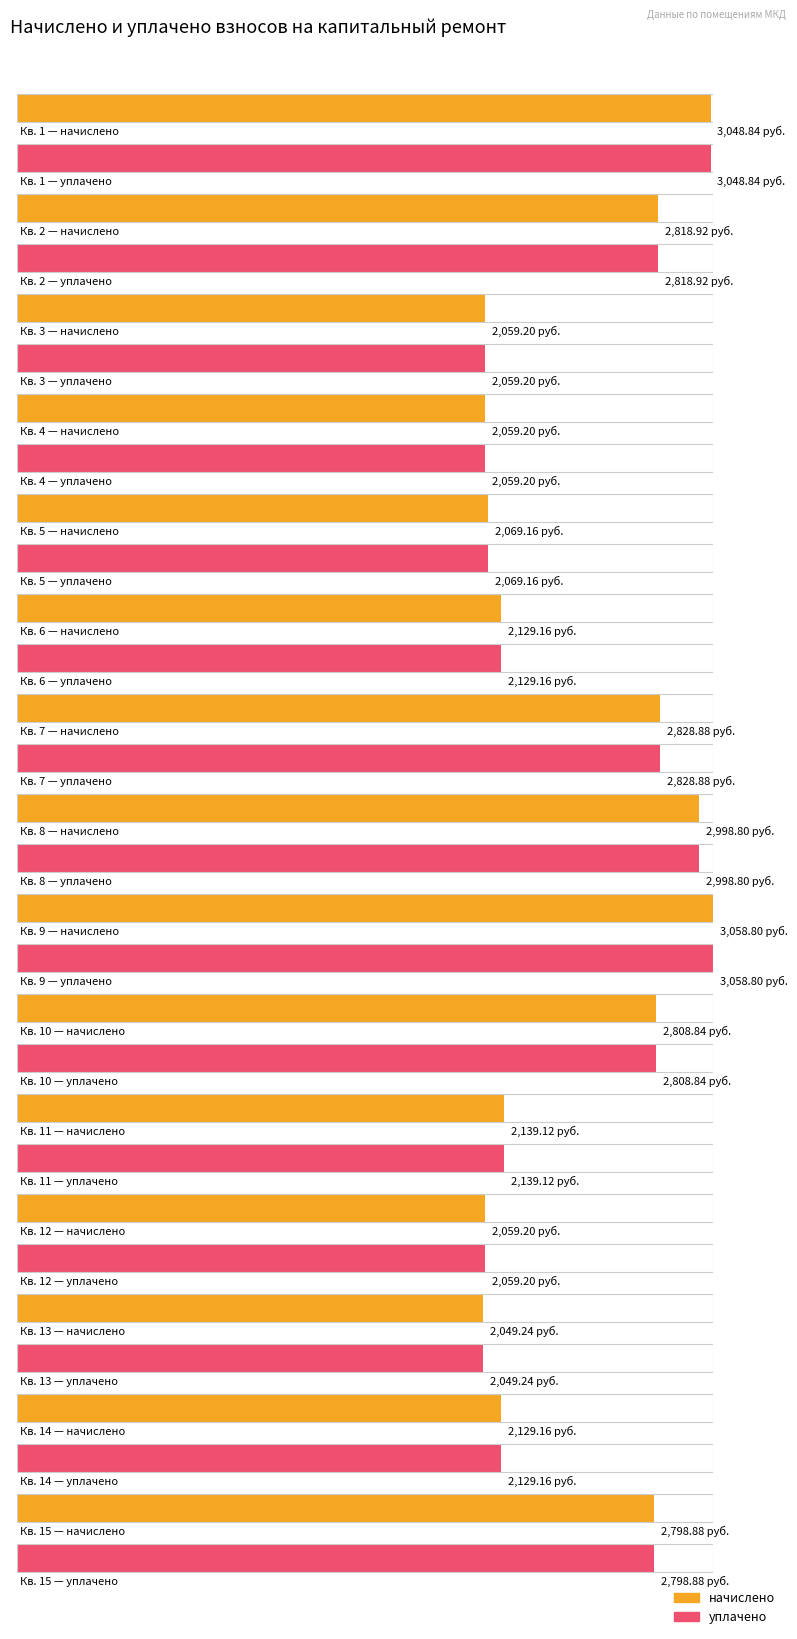

Reading left to right, extract all data points from this chart.

начислено: 3048.8	2818.9	2059.2	2059.2	2069.2	2129.2	2828.9	2998.8	3058.8	2808.8	2139.1	2059.2	2049.2	2129.2	2798.9
уплачено: 3048.8	2818.9	2059.2	2059.2	2069.2	2129.2	2828.9	2998.8	3058.8	2808.8	2139.1	2059.2	2049.2	2129.2	2798.9